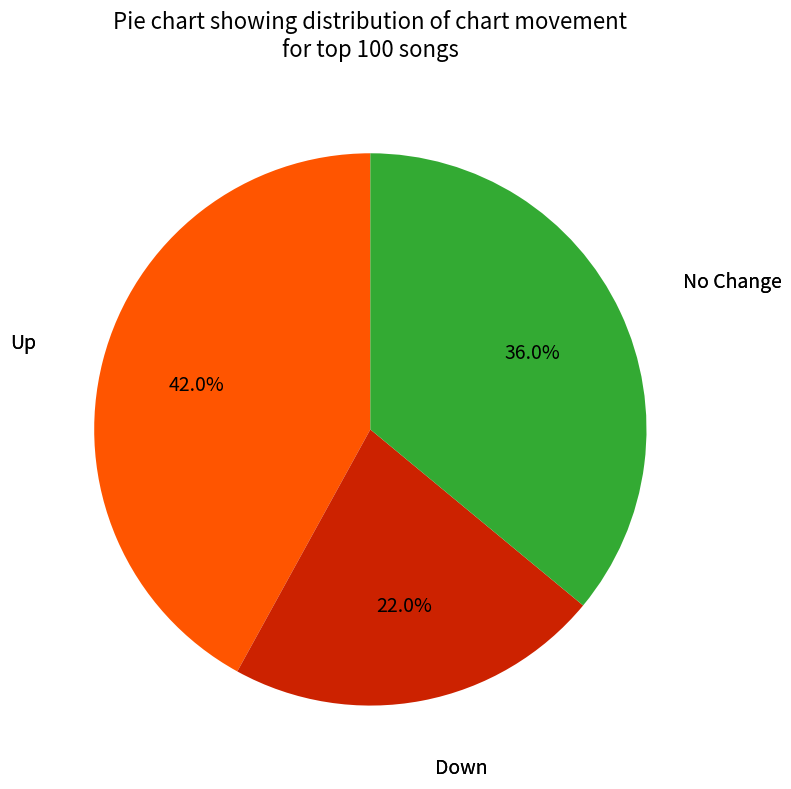

Does any single category account for the majority?

No